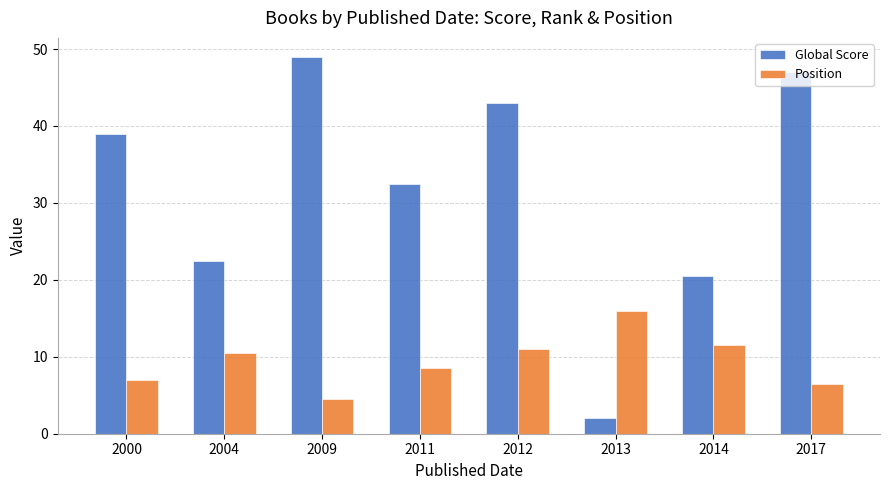

At 2012, list the series in order from largest to smallest.

Global Score, Position